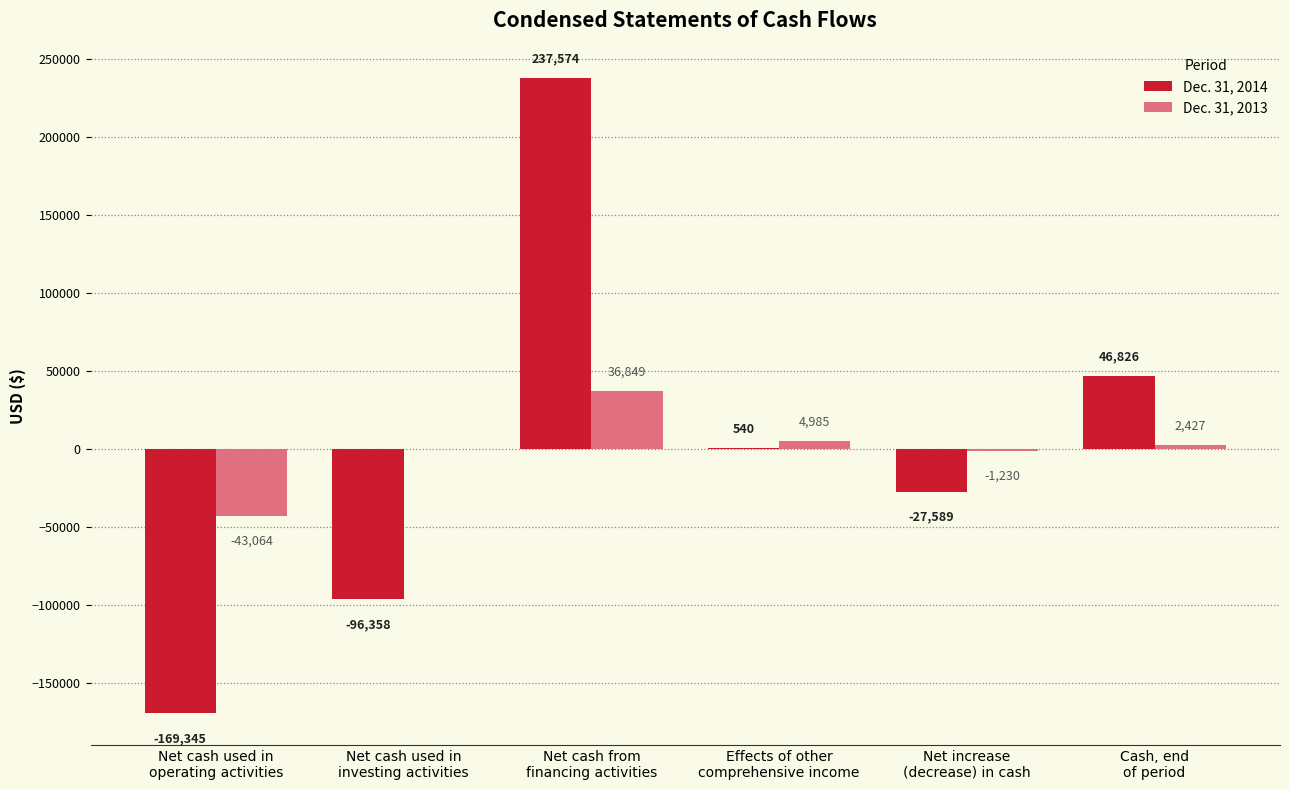

Reading left to right, what are all the values shown in this chart?

Dec. 31, 2014: -169345	-96358	237574	540	-27589	46826
Dec. 31, 2013: -43064	0	36849	4985	-1230	2427